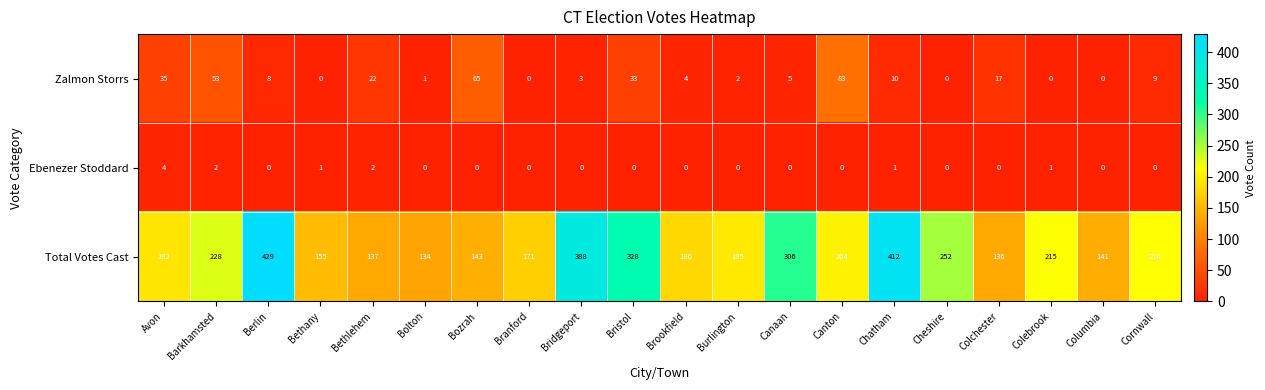

How many series are shown in this chart?

3